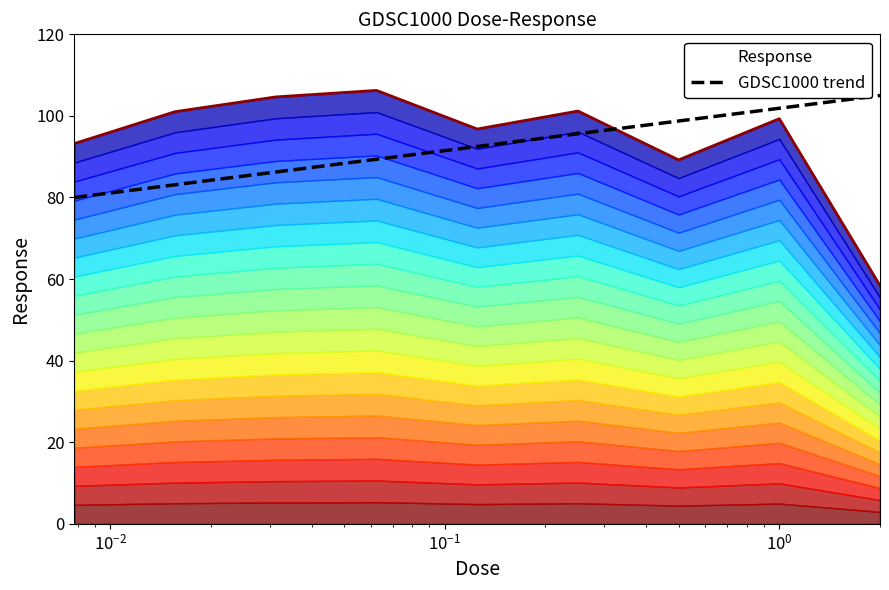

How many distinct data groups are displayed?

1